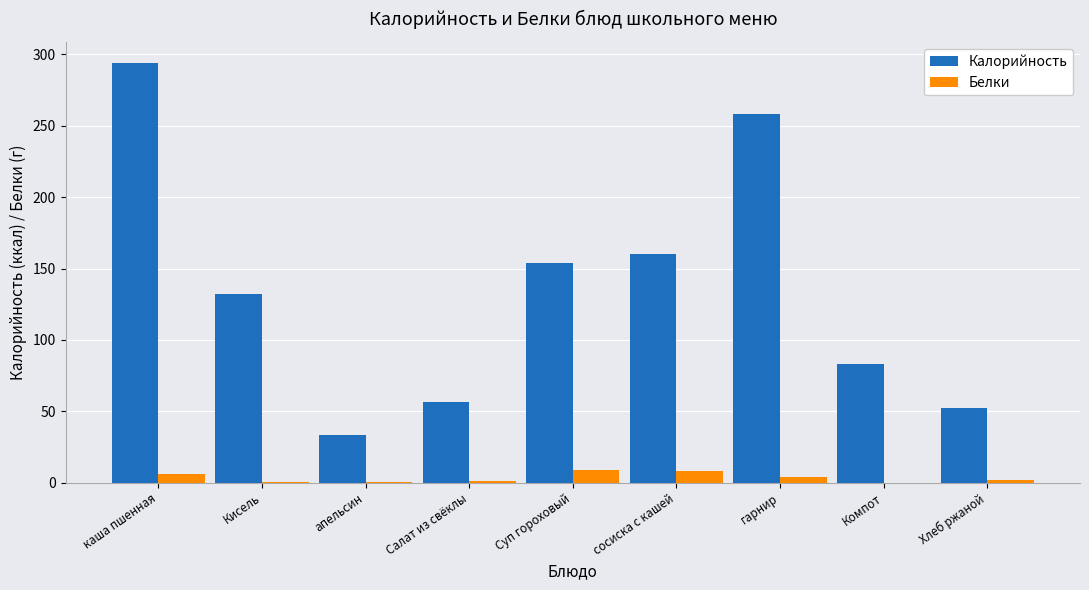

Which series has the largest total across all categories?

Калорийность